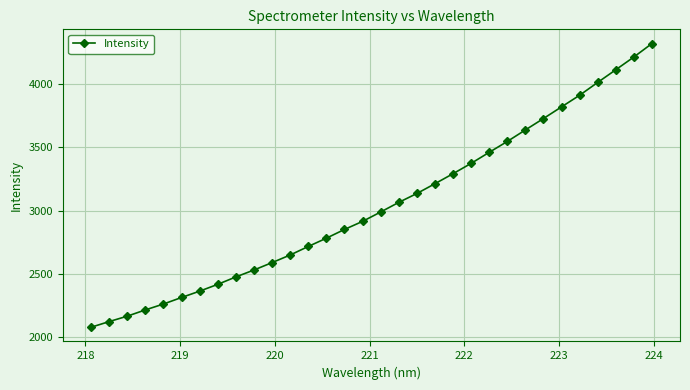

What is the value of the 13th point from the left?

2717.0